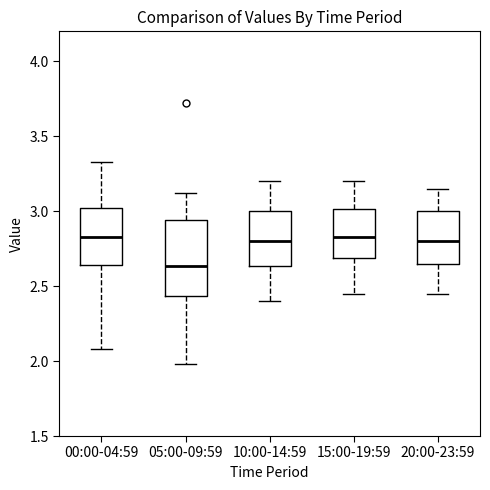

Which box is the tallest, from its lower edge to its upper edge?

05:00-09:59